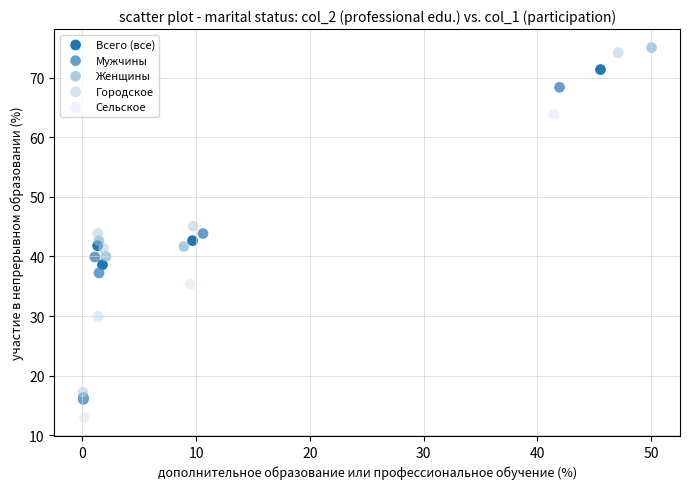

Which series reaches the minimum Y coordinate?

Сельское